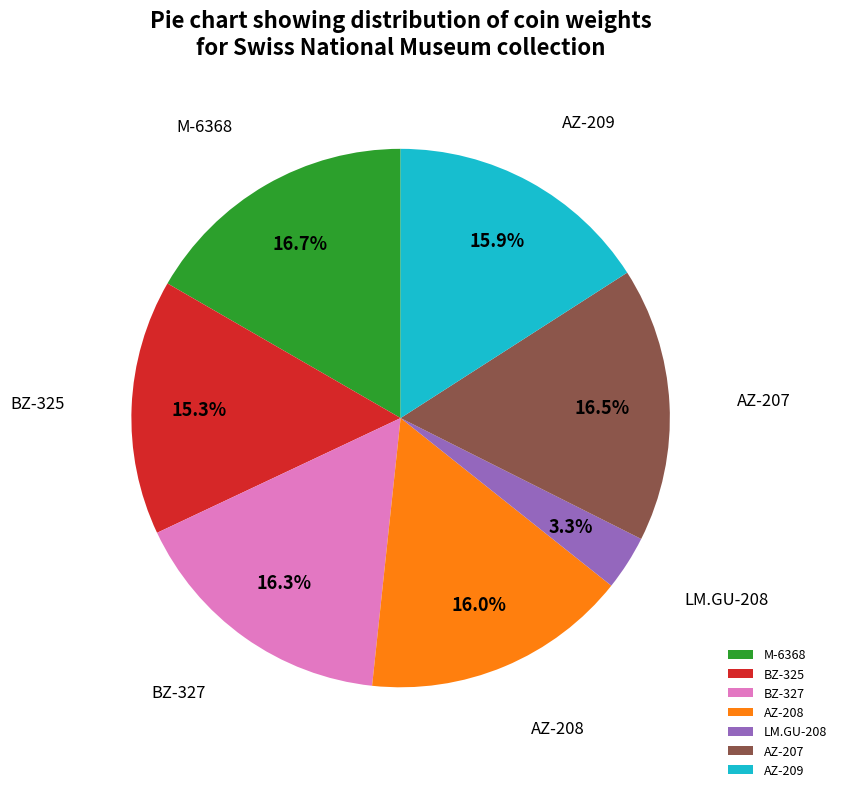

To the nearest percent, what is the difference between the AZ-209 and AZ-207 slice percentages?

1%